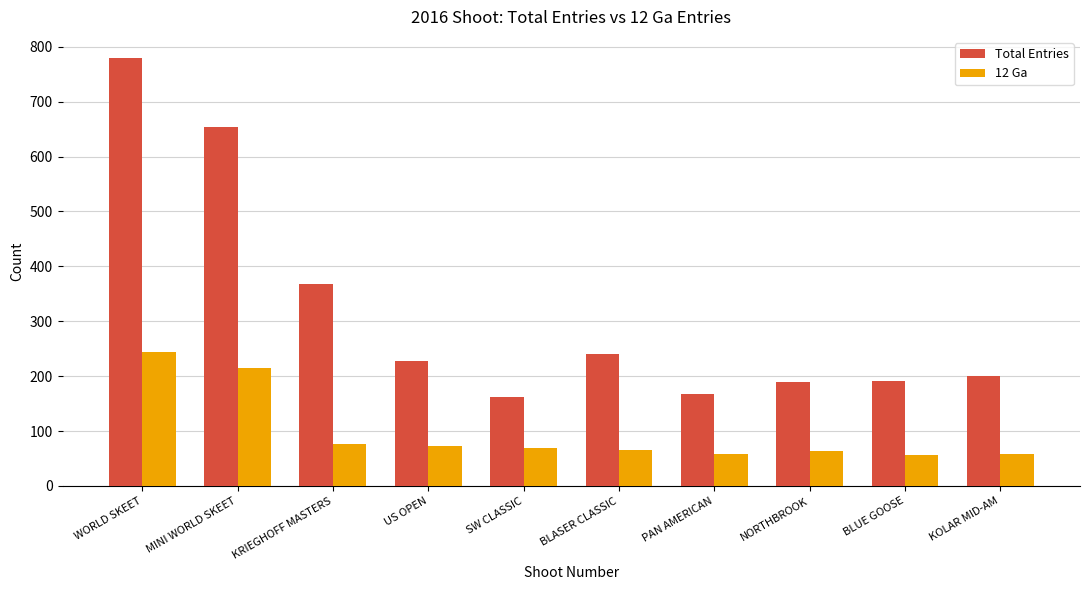

How many bars are there in each group?

2